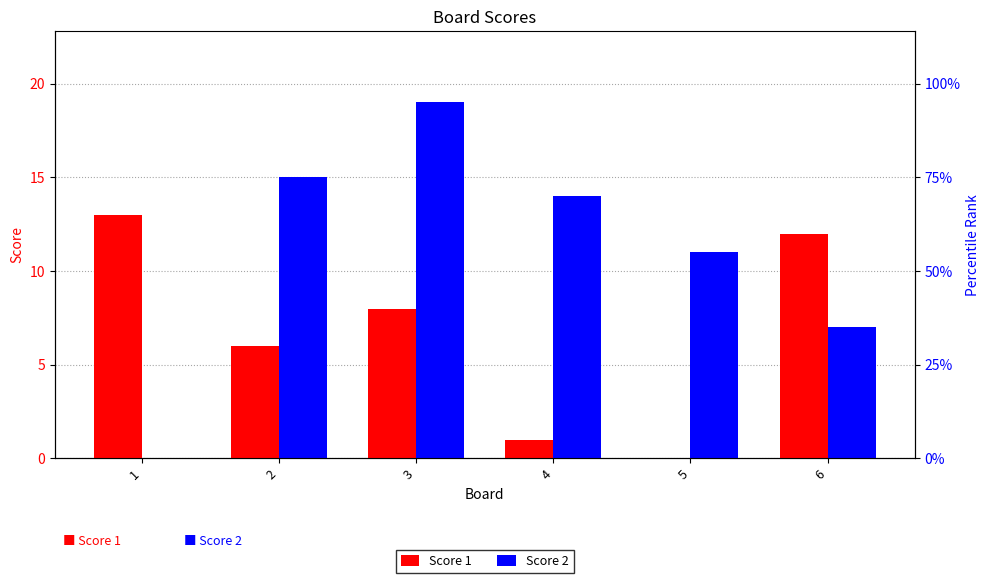

Which series has the largest total across all categories?

Score 2